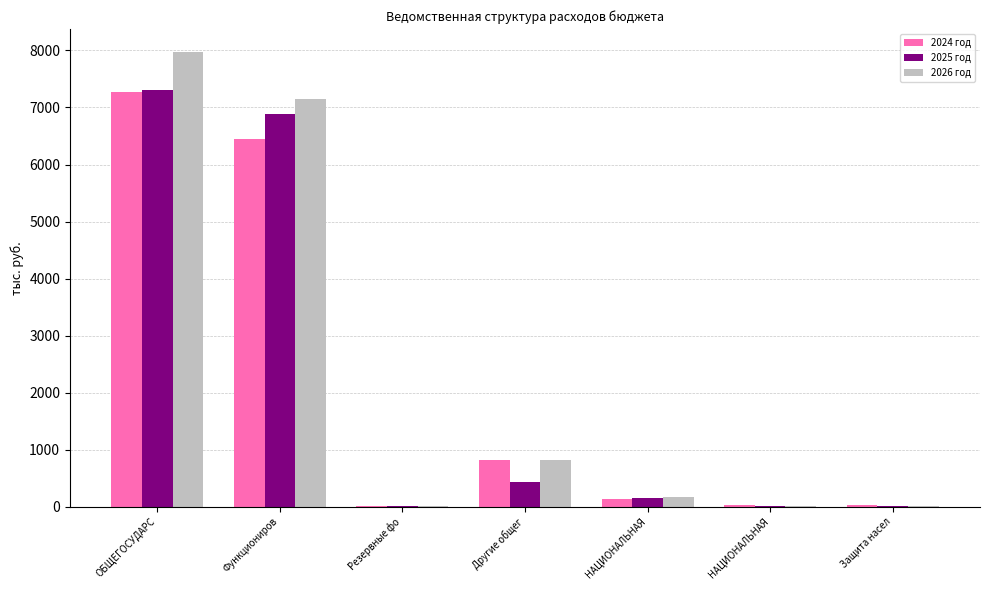

Where is 2026 год nearest to the value 3990?

Функциониров